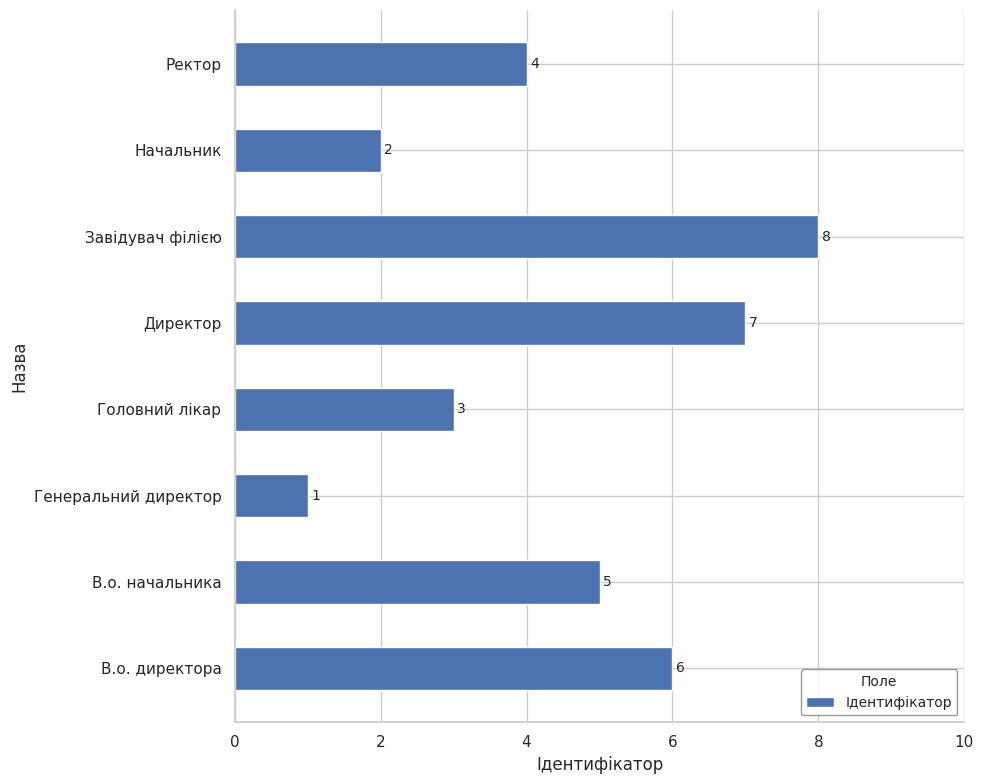

What is the maximum value shown in the chart?

8